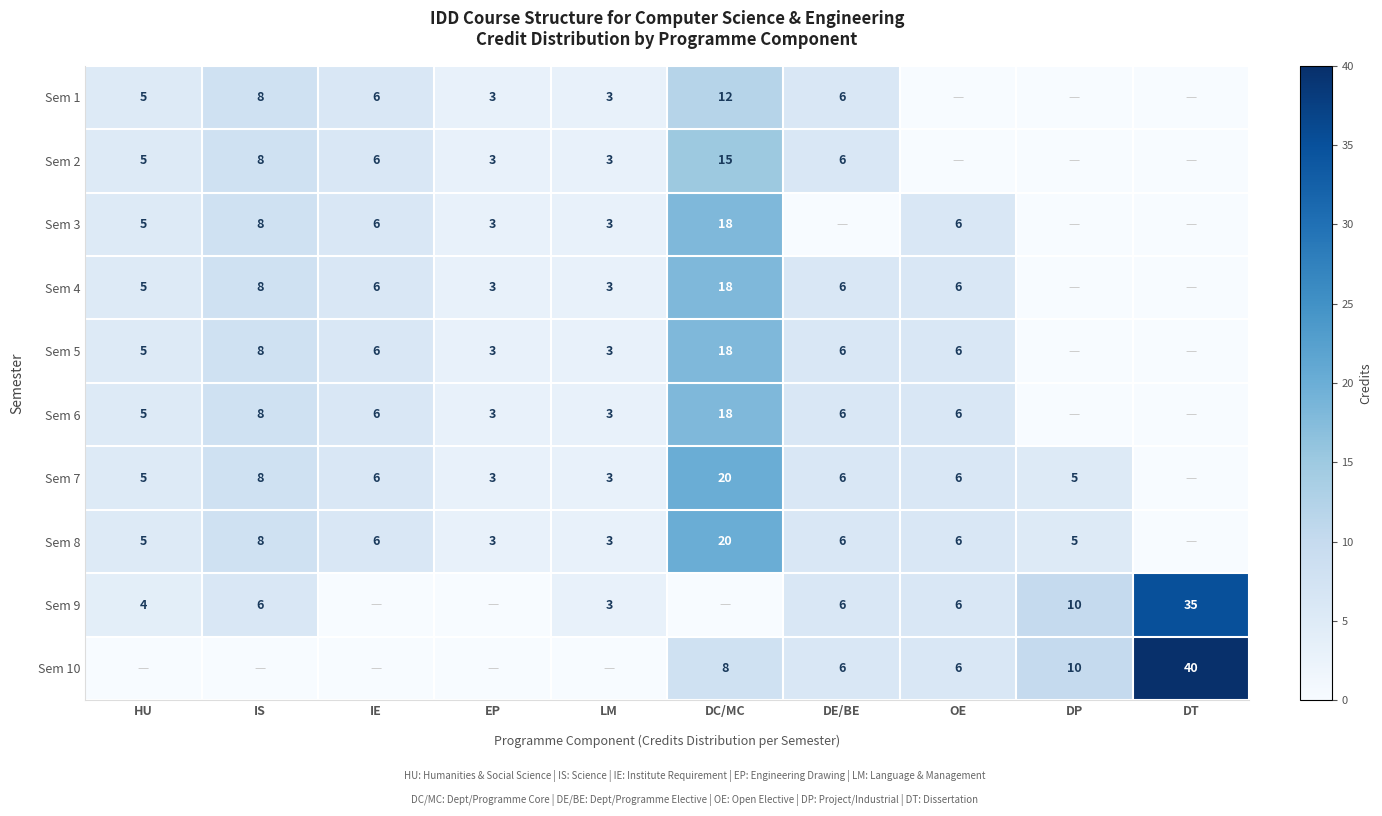

The Sem 10 series shows 6 at OE. True or false?

True